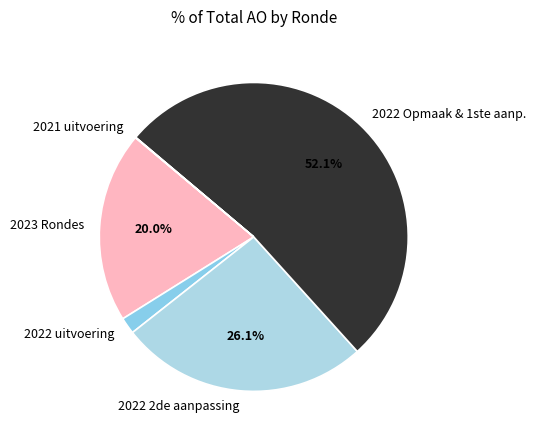

Is the sum of 2022 2de aanpassing and 2023 Rondes greater than half?

No